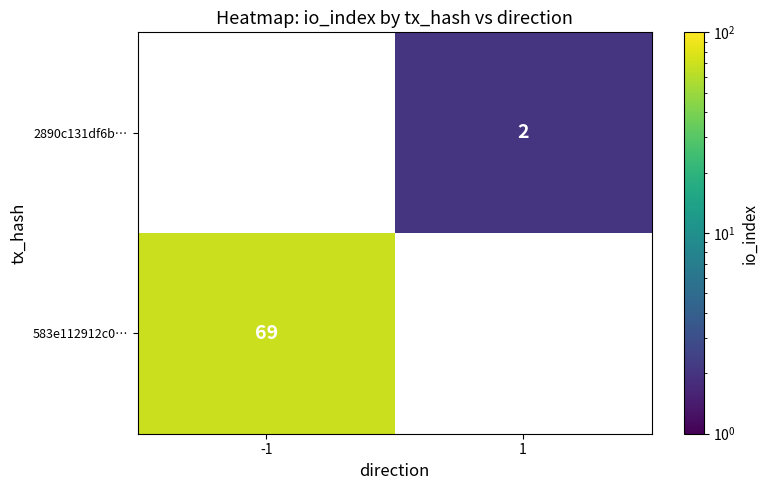

The 2890c131df6b… series shows 1 at 1. True or false?

False